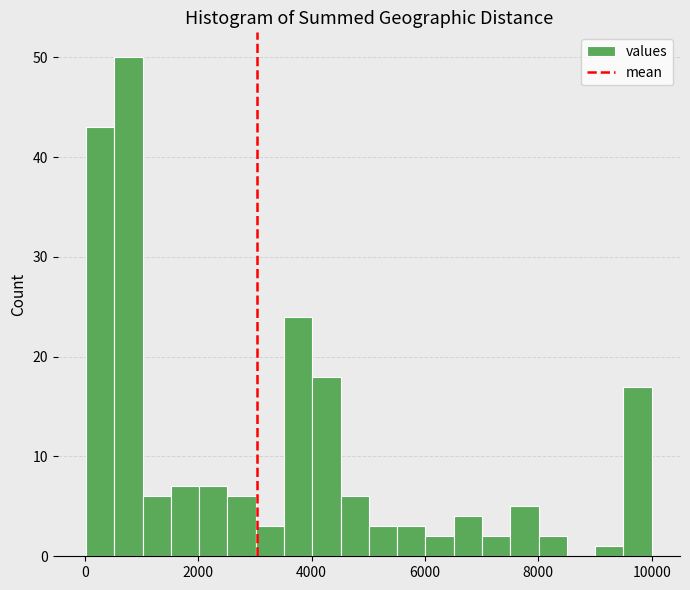

Read against the x-axis, roughly where is the centre of the tallest bar?

800